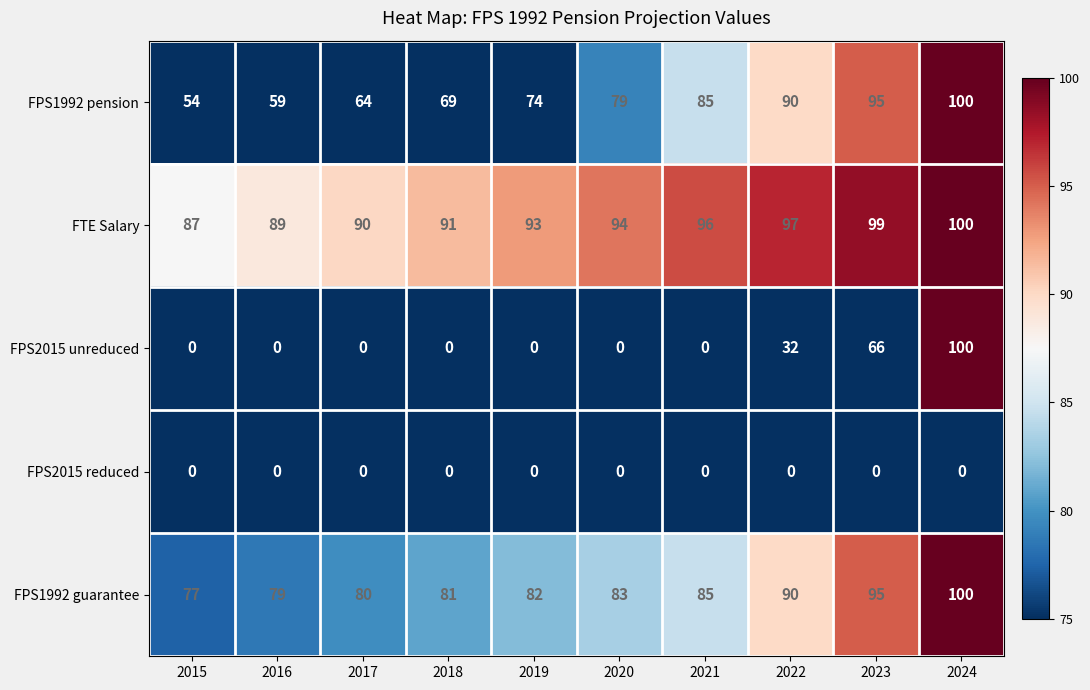

What is the sum of all FPS1992 pension values?

769